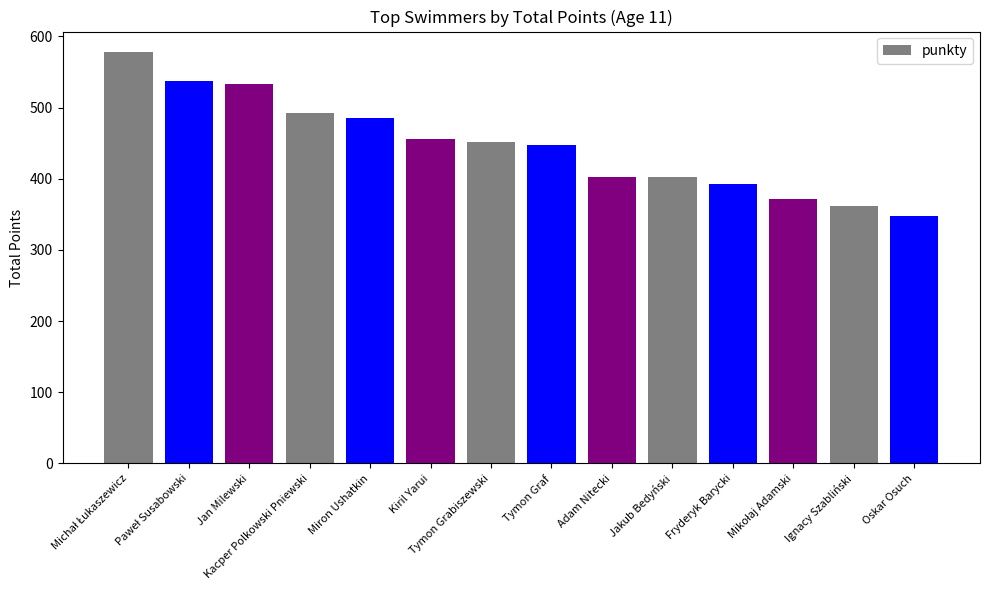

What is the difference between the values at Tymon Grabiszewski and Adam Nitecki?

48